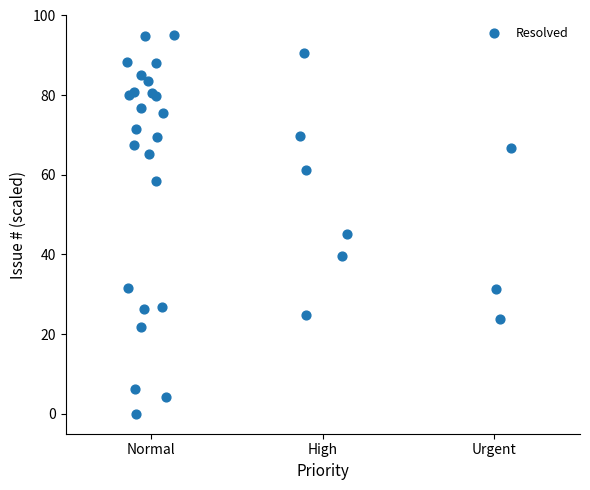

What Y value in the scatter plot is closest to 47?

45.1